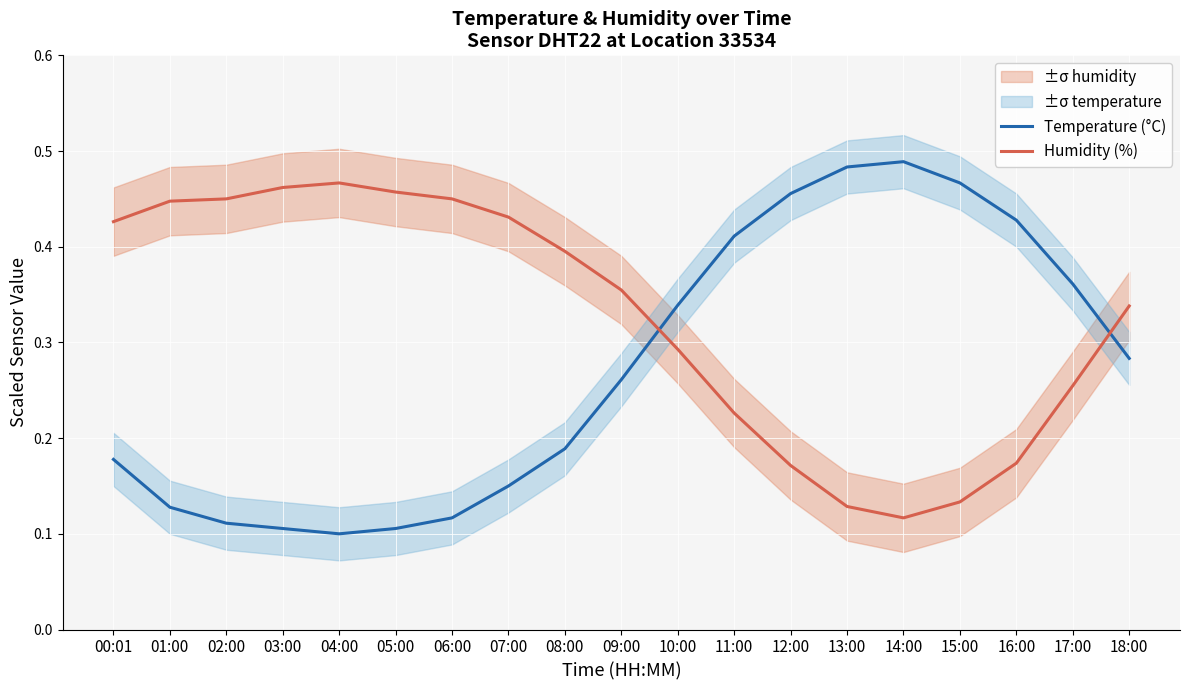

At which category does Temperature (°C) reach its first local peak?

14:00